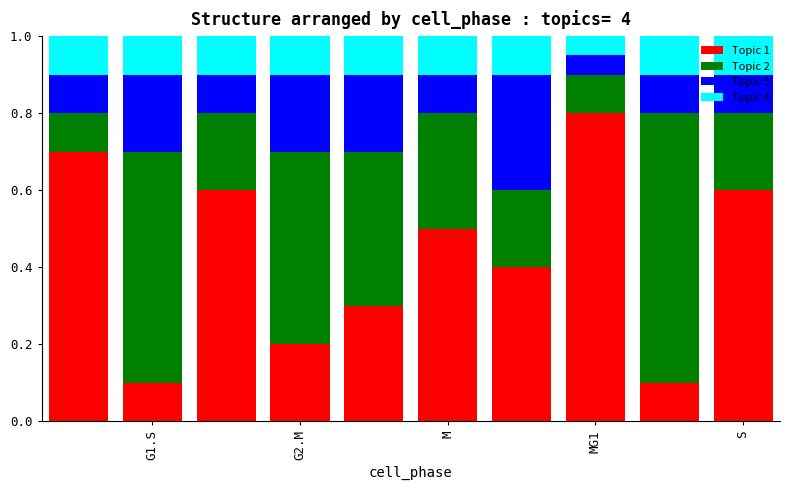

Are the bars grouped side by side (vs. stacked)?

No